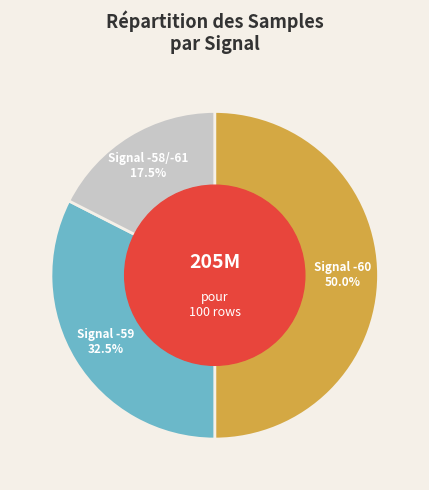

Does Signal -59 represent more than half of the total?

No